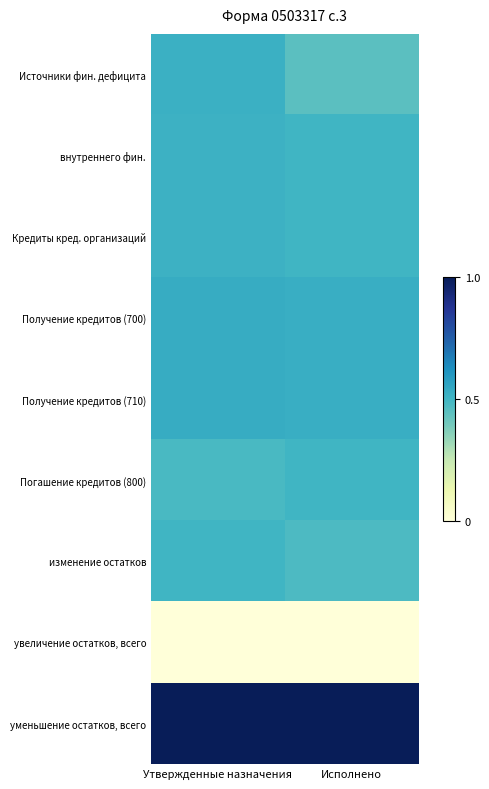

Reading left to right, extract all data points from this chart.

Источники фин. дефицита: Утвержденные назначения=0.5	Исполнено=0.4
внутреннего фин.: Утвержденные назначения=0.5	Исполнено=0.5
Кредиты кред. организаций: Утвержденные назначения=0.5	Исполнено=0.5
Получение кредитов (700): Утвержденные назначения=0.5	Исполнено=0.5
Получение кредитов (710): Утвержденные назначения=0.5	Исполнено=0.5
Погашение кредитов (800): Утвержденные назначения=0.5	Исполнено=0.5
изменение остатков: Утвержденные назначения=0.5	Исполнено=0.5
увеличение остатков, всего: Утвержденные назначения=0.0	Исполнено=0.0
уменьшение остатков, всего: Утвержденные назначения=1.0	Исполнено=1.0